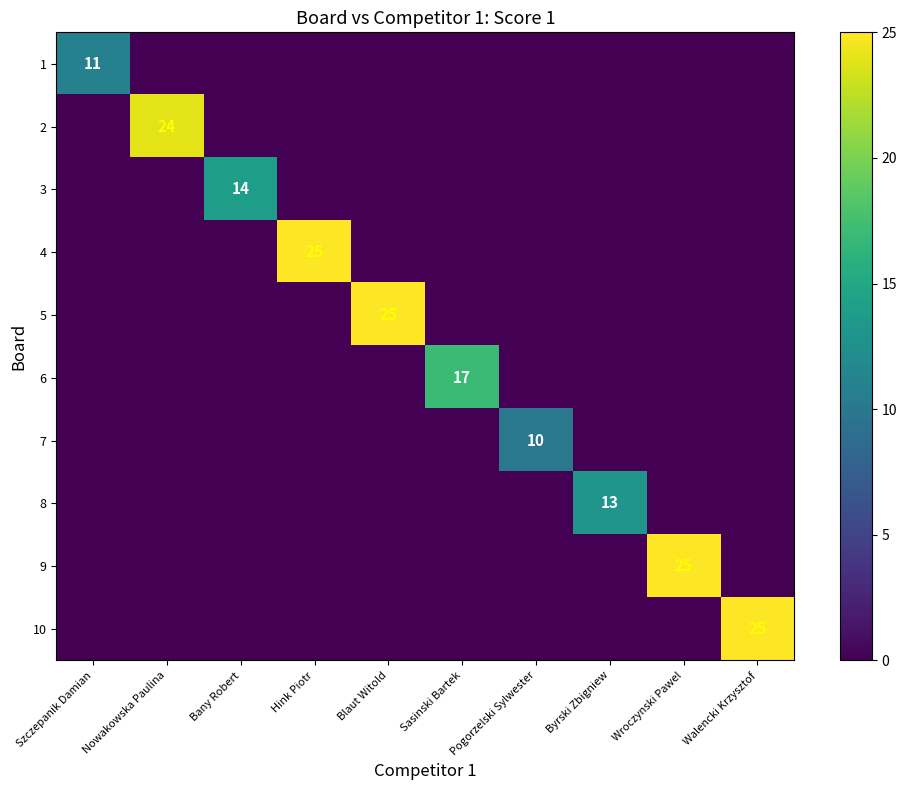

True or false: 1 has a value of 11 at Szczepanik Damian.

True